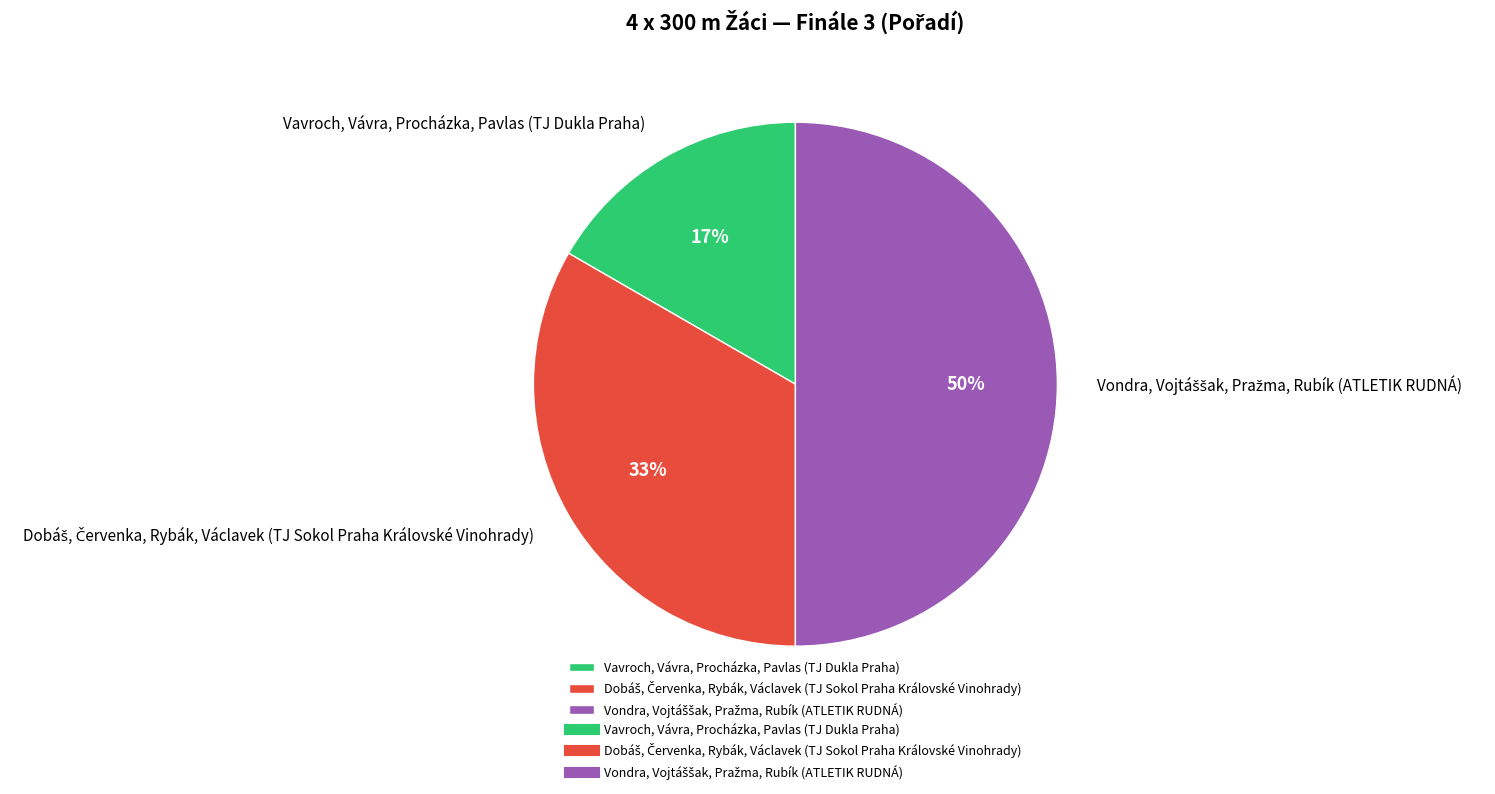

Which slice is the smallest?

Vavroch, Vávra, Procházka, Pavlas (TJ Dukla Praha)